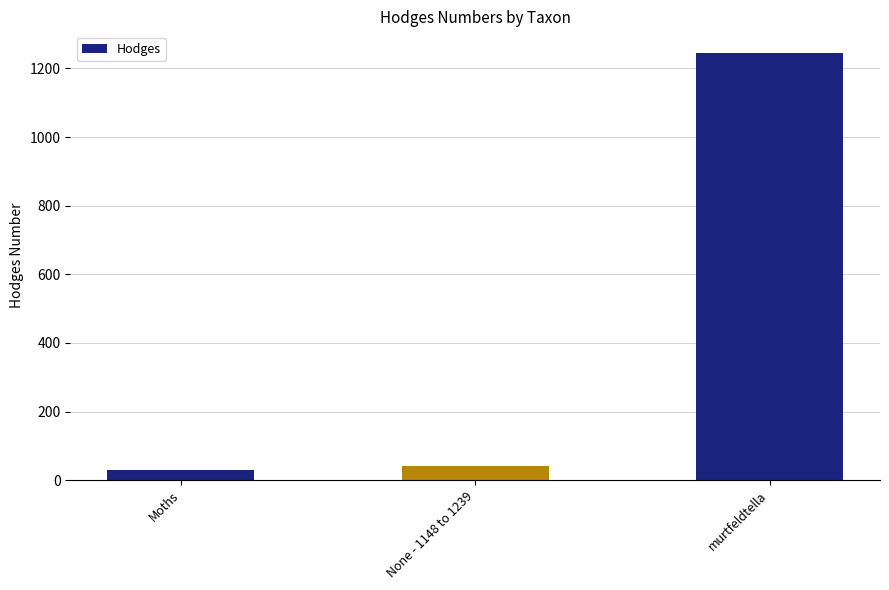

List the labels in order of value, largest first.

murtfeldtella, None - 1148 to 1239, Moths